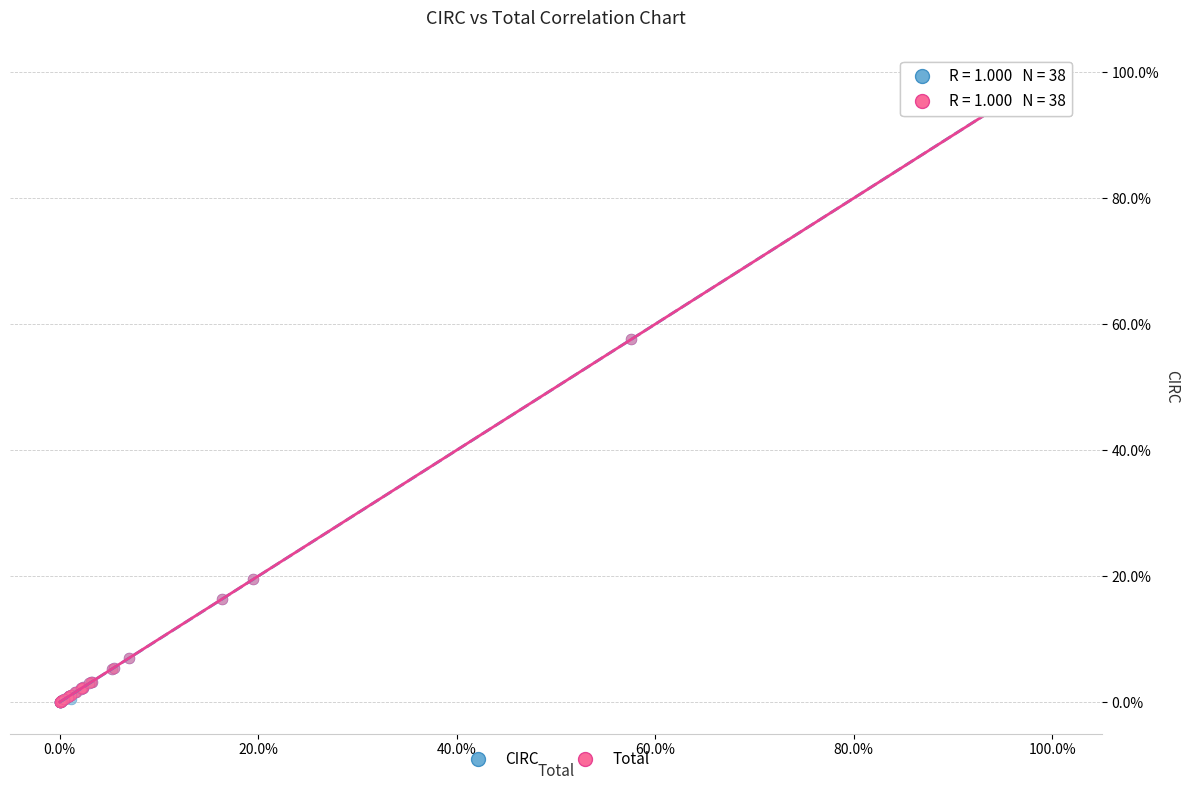

What are all the series names shown in the legend?

CIRC, Total